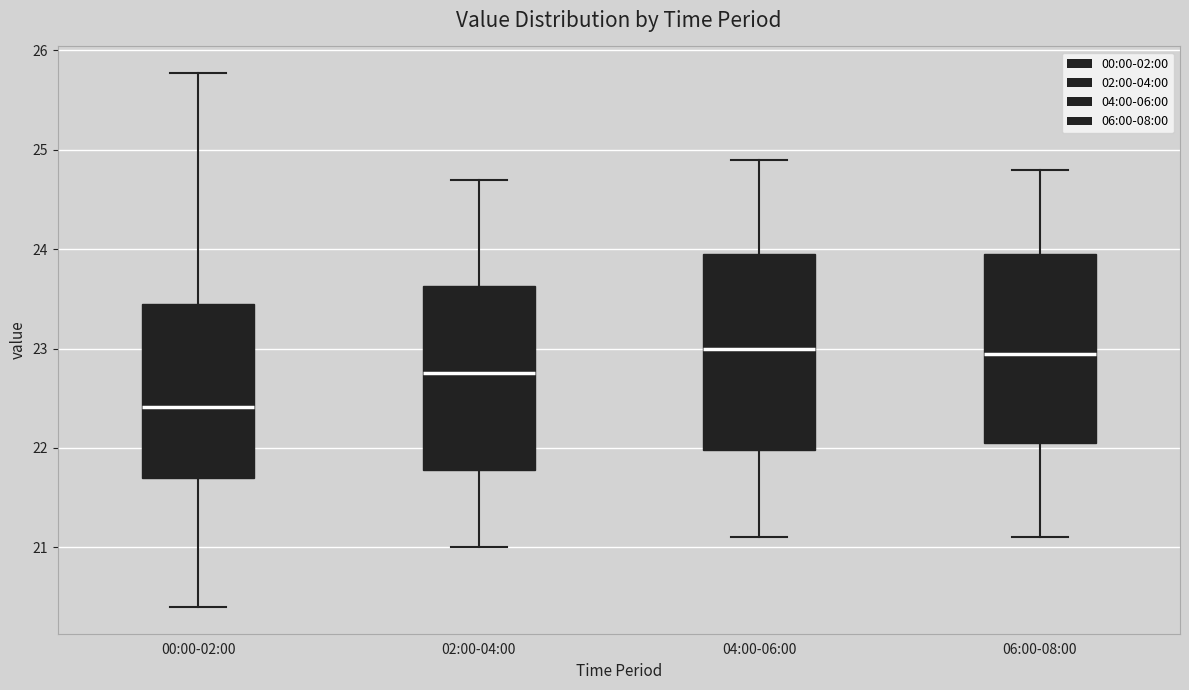

Reading left to right, transcribe this box plot: for each box, give where its median line is, the range the box spans, and where its two whiskers end, as read against the y-axis. The values are not printed on the chart, so give them approximately, as read against the axis.

00:00-02:00: median 22.4, box 21.7 to 23.5, whiskers 20.4 to 25.8
02:00-04:00: median 22.8, box 21.8 to 23.6, whiskers 21.0 to 24.7
04:00-06:00: median 23.0, box 22.0 to 24.0, whiskers 21.1 to 24.9
06:00-08:00: median 23.0, box 22.1 to 24.0, whiskers 21.1 to 24.8